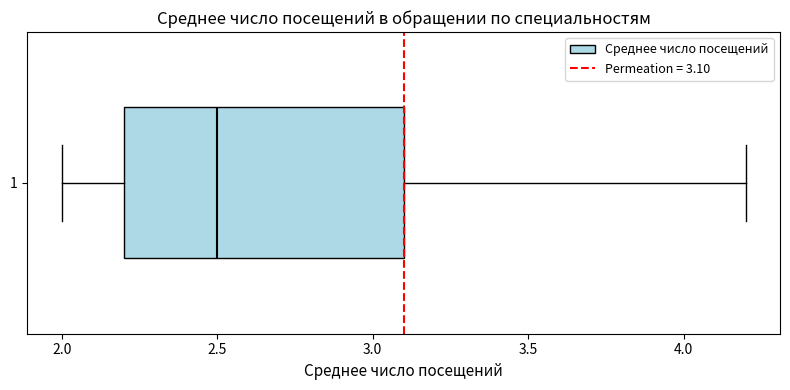

Where is the right edge of the box at y = 1 on the x-axis? The values are not printed on the chart, so give them approximately, as read against the axis.

3.1